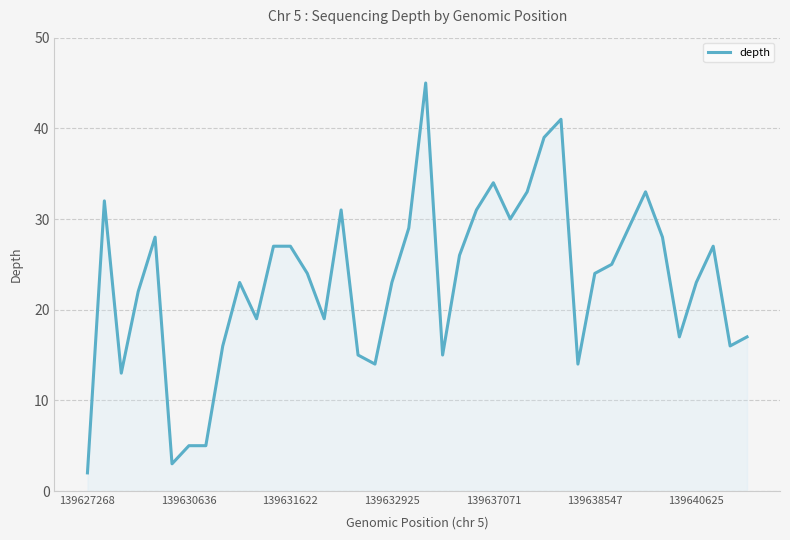

What is the maximum value shown in the chart?

45